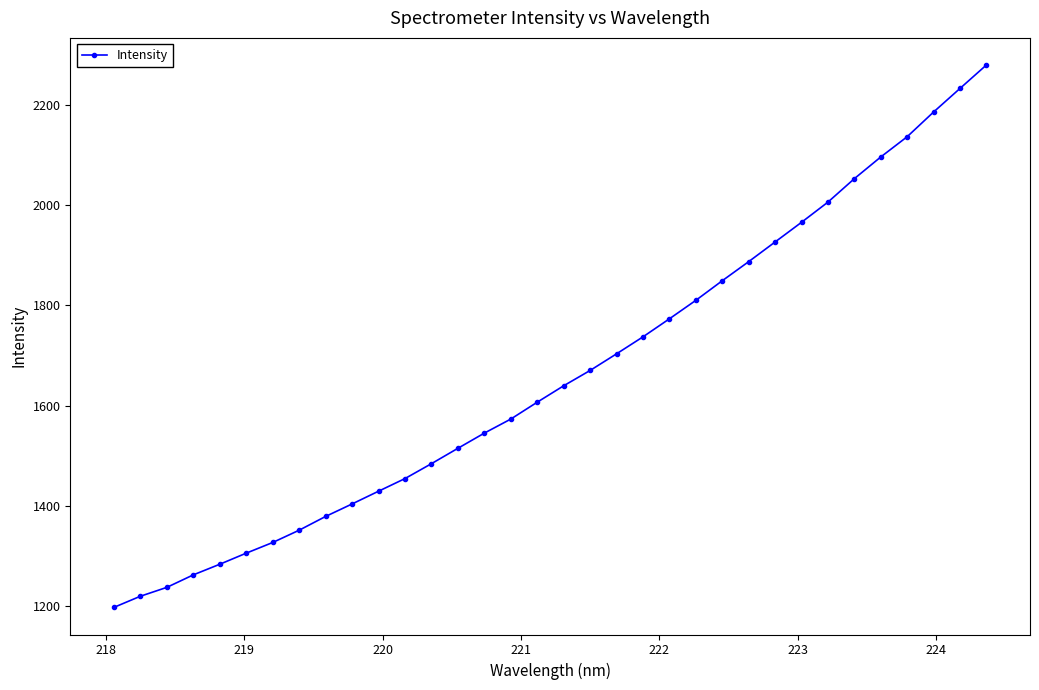

What is the greatest value displayed?

2278.8